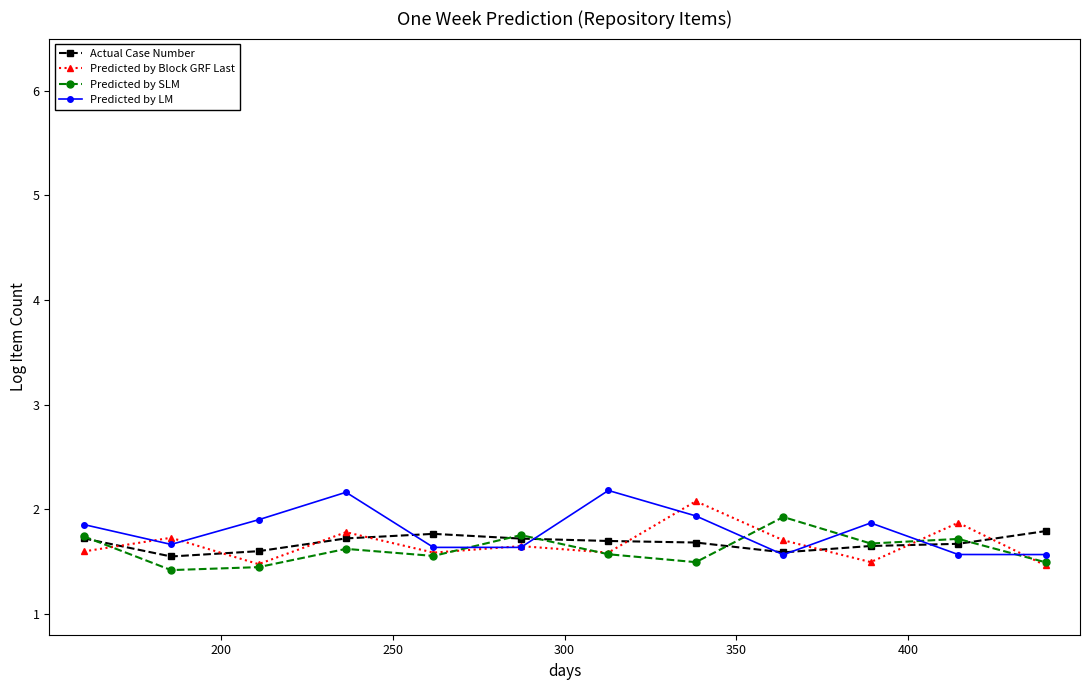

How many Actual Case Number values are between 1 and 2?

12